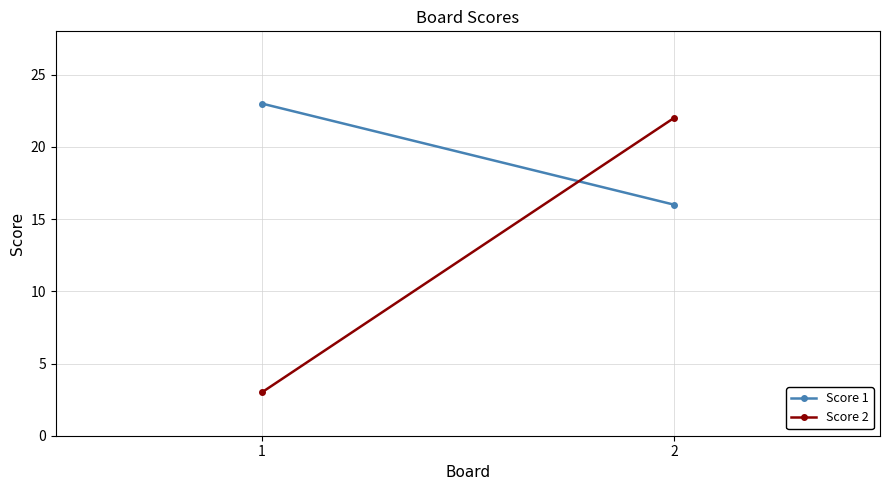

The Score 2 series shows 8 at 2. True or false?

False